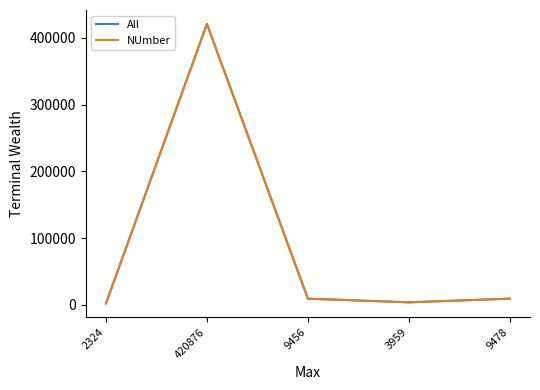

True or false: NUmber and All cross at least once.

False